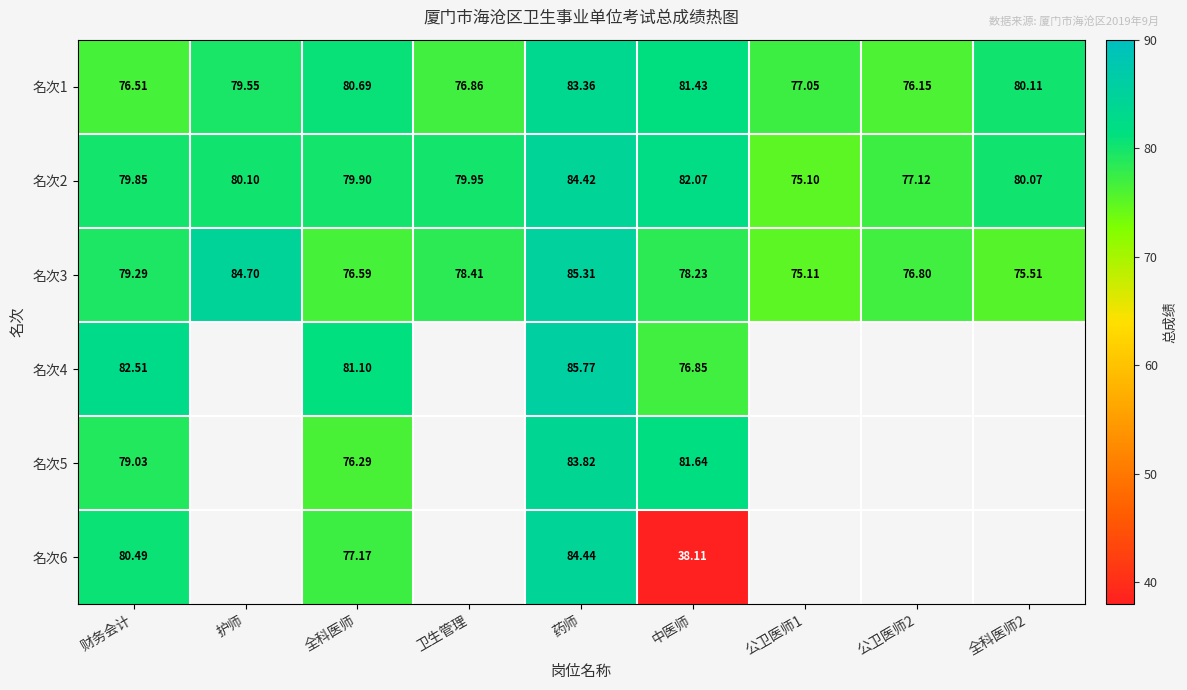

Where does the 名次1 series first go above 79?

护师